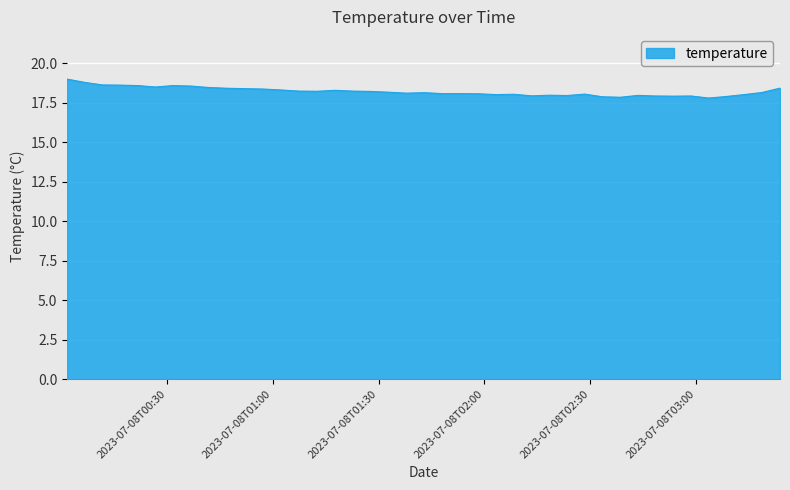

What is the difference between the maximum and minimum values?

1.2